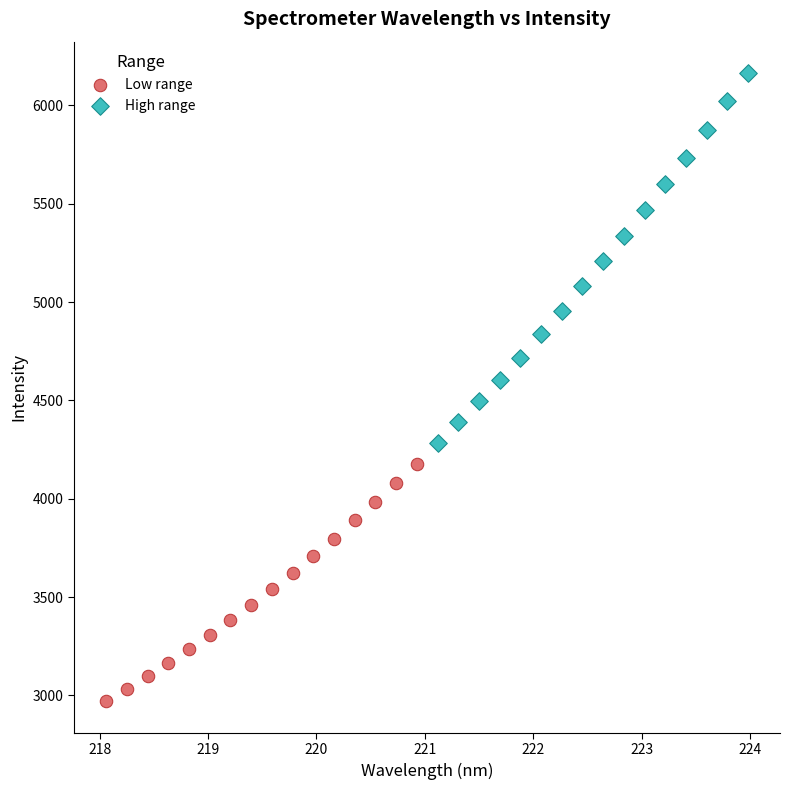

Which series has the widest spread of Y values?

High range